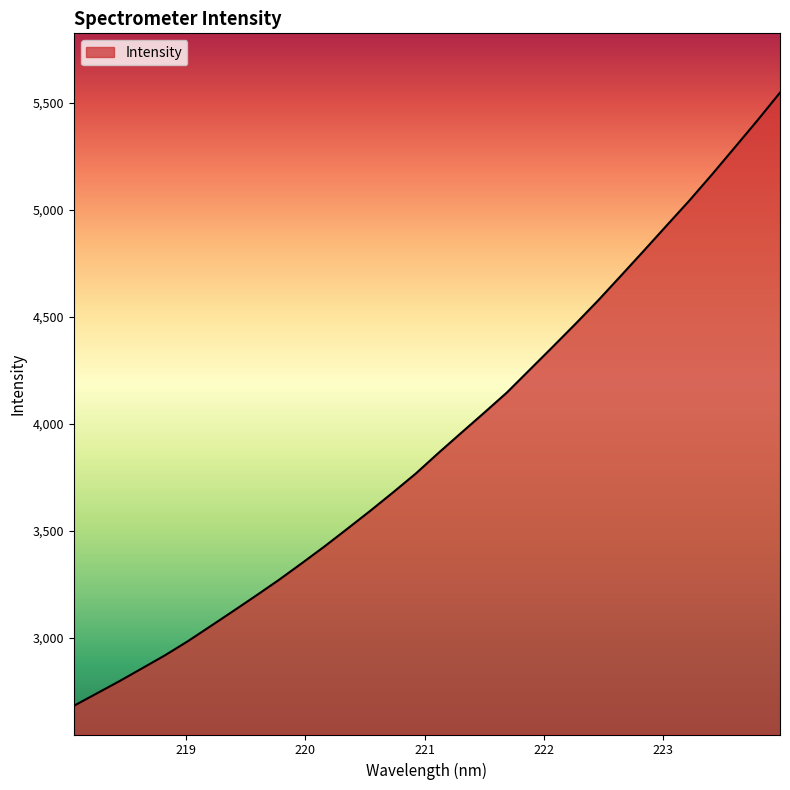

How many lines are shown in the chart?

1